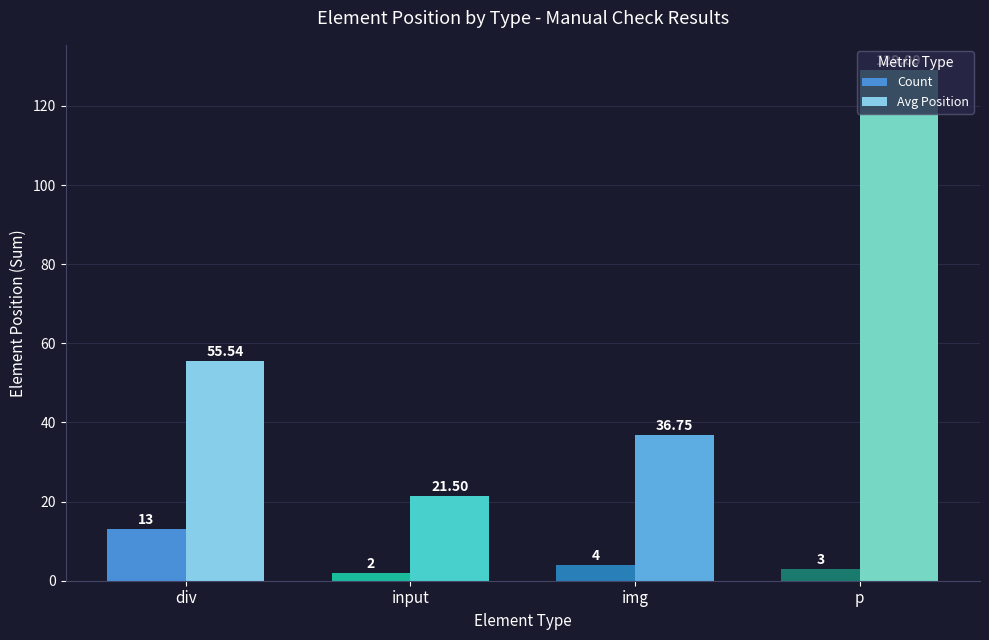

Between div and p, which series saw the biggest shift?

Avg Position